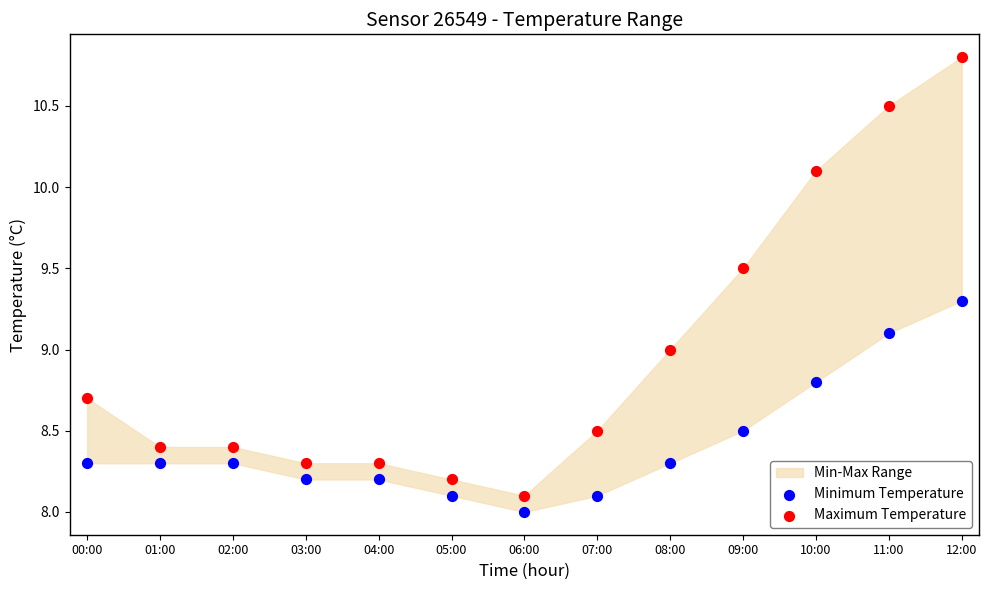

What is the X range (max minus min) for the scatter plot?

1.0